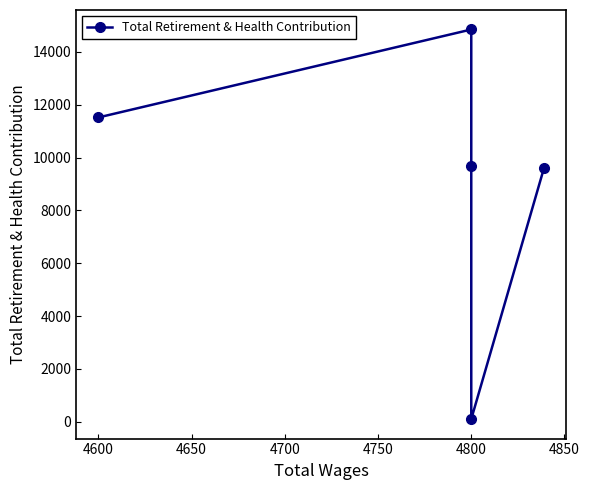

Is this an area chart (filled region under the line)?

No